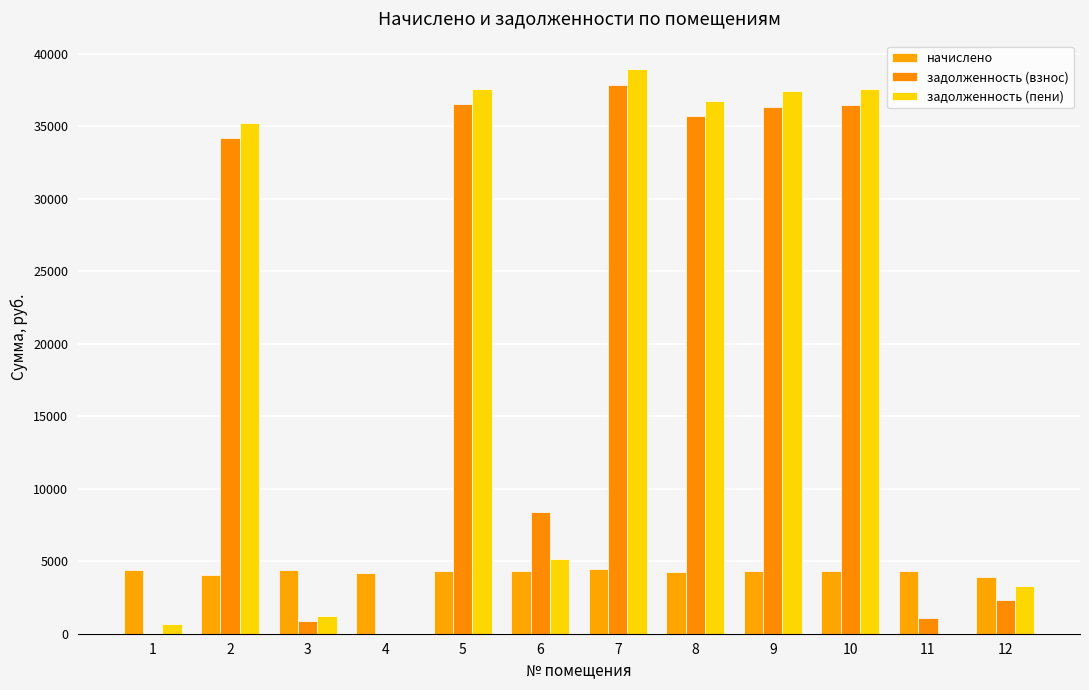

Which series has the largest total across all categories?

задолженность (пени)